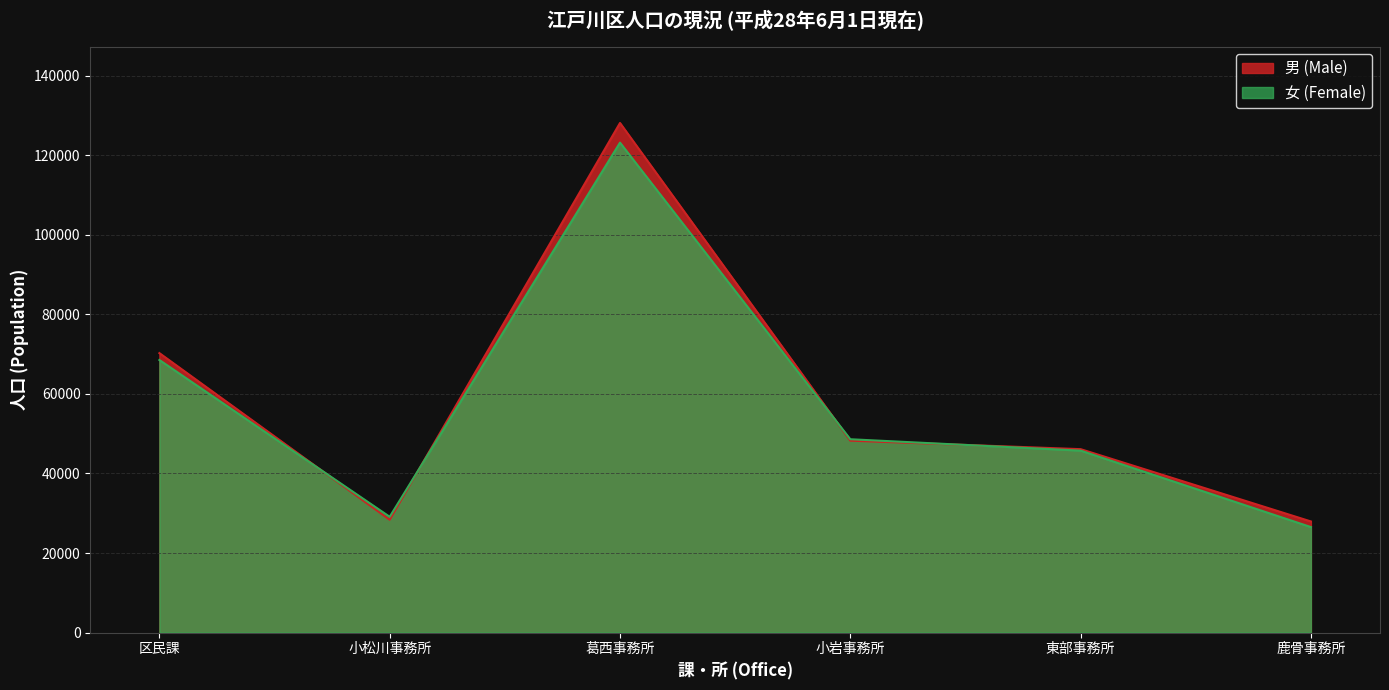

What is the total value across all series at 区民課?

138816